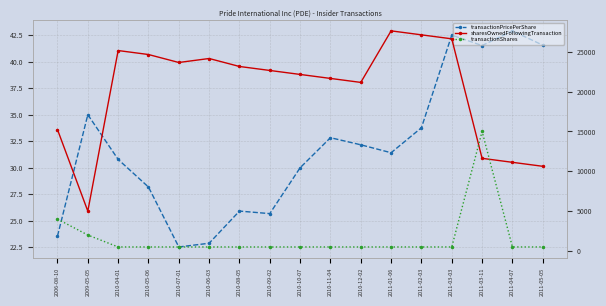

True or false: transactionPricePerShare and sharesOwnedFollowingTransaction intersect in this chart.

False